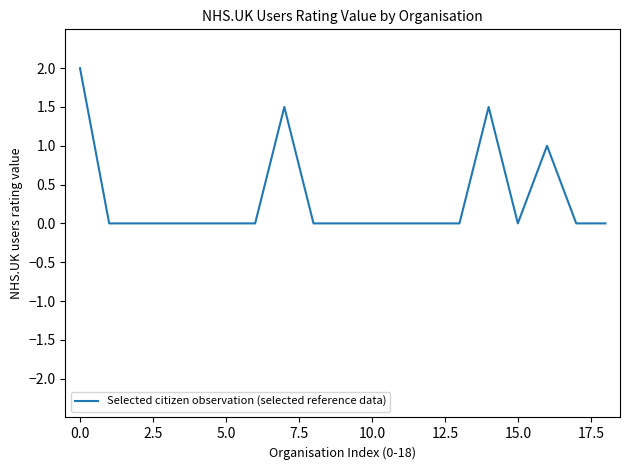

What is the sum of all values?

6.0